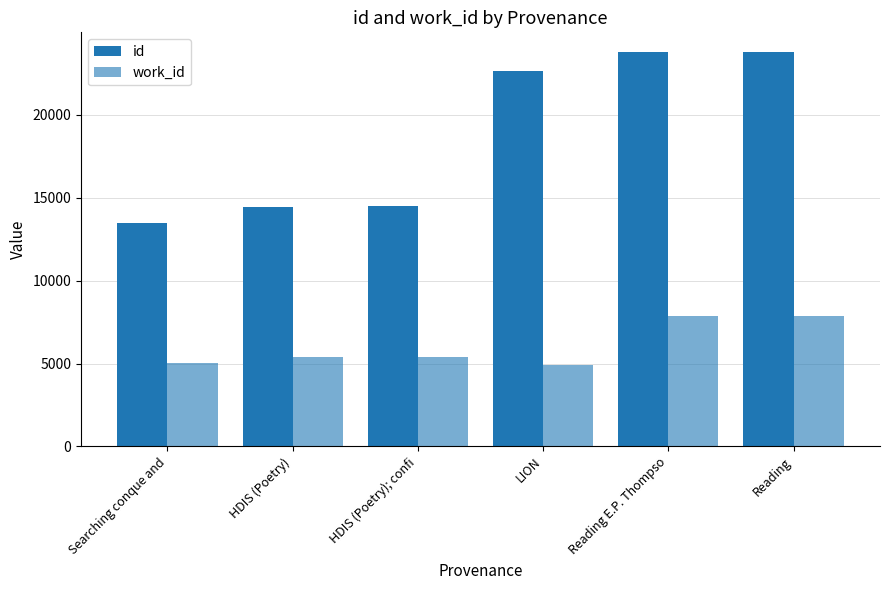

What is the label of the 5th bar from the left?

Reading E.P. Thompso